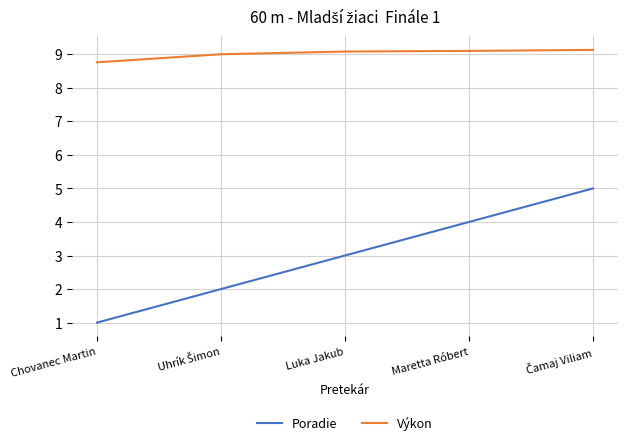

What is the difference between the maximum and second lowest values in the Výkon series?

0.1